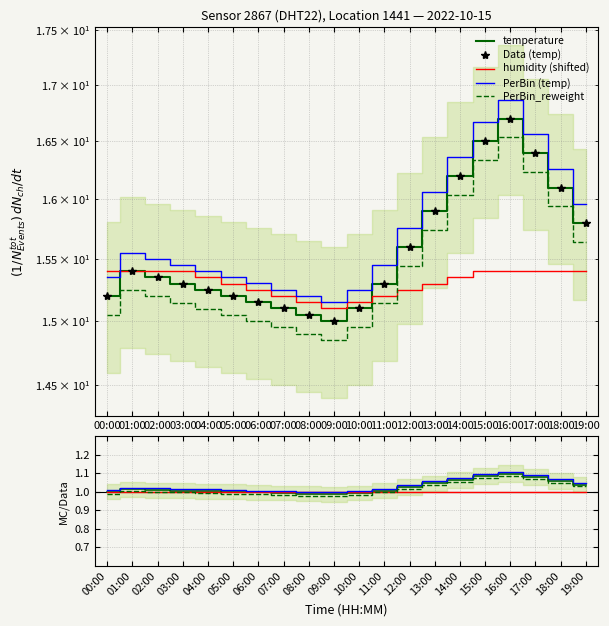

What is the value of the humidity point at the 4th from the left?

15.4